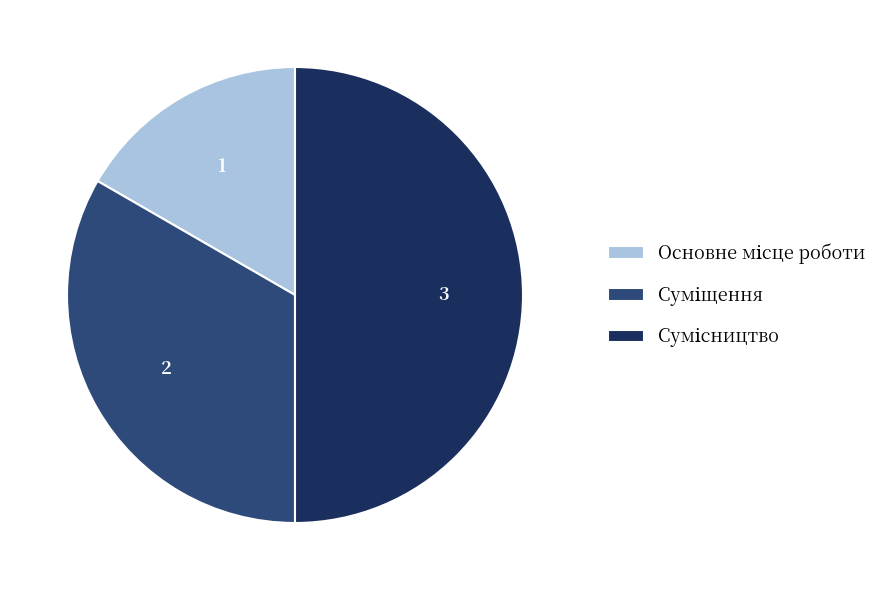

Is the sum of Суміщення and Сумісництво greater than half?

Yes